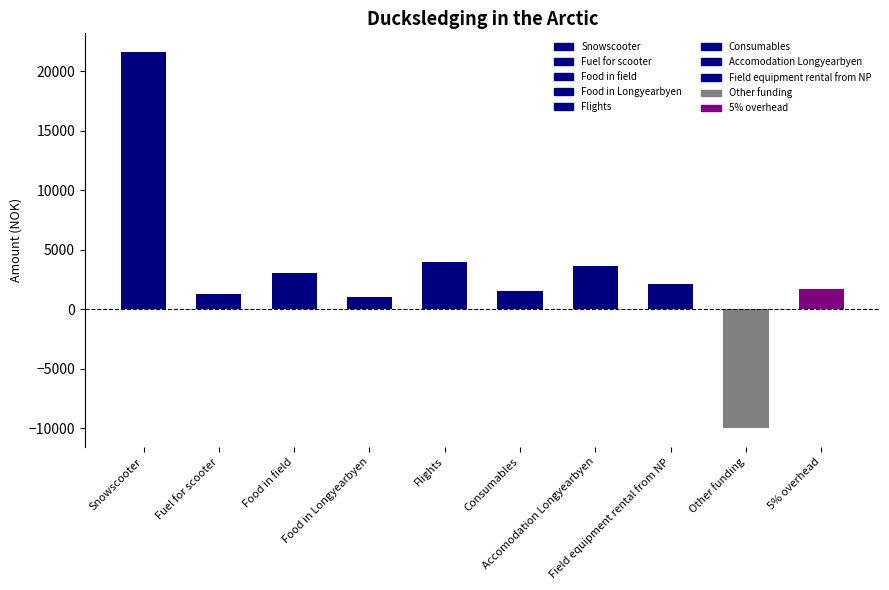

True or false: the data shows 269 at Food in Longyearbyen.

False